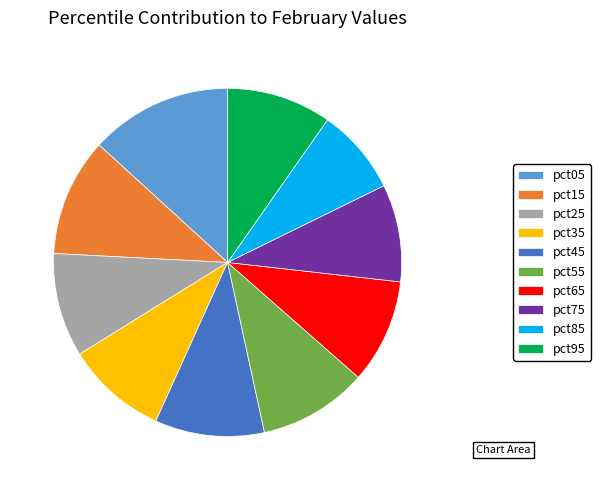

What is the smallest slice in the pie chart?

pct85